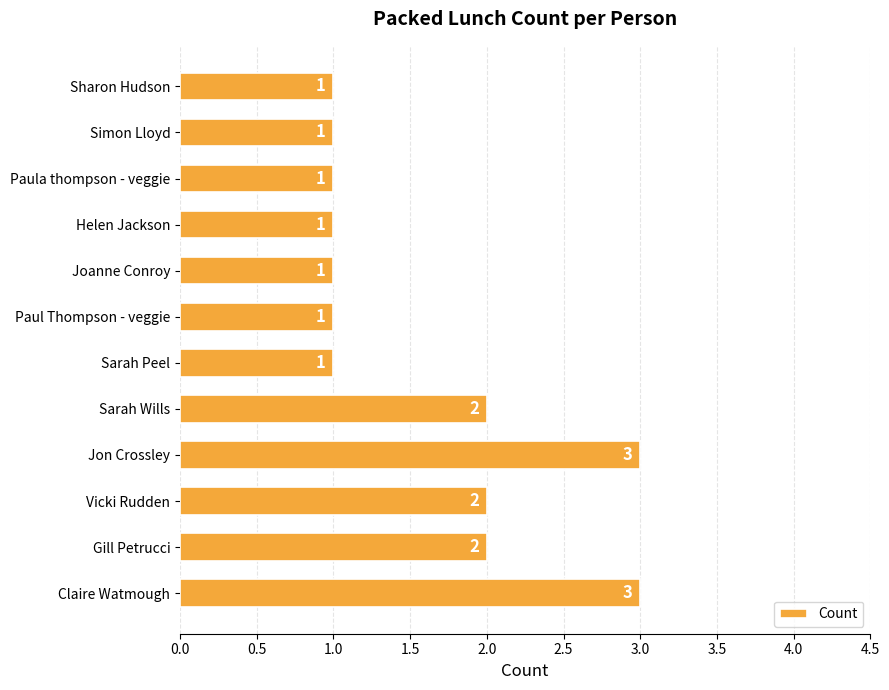

Count the number of values greater than 1.

5